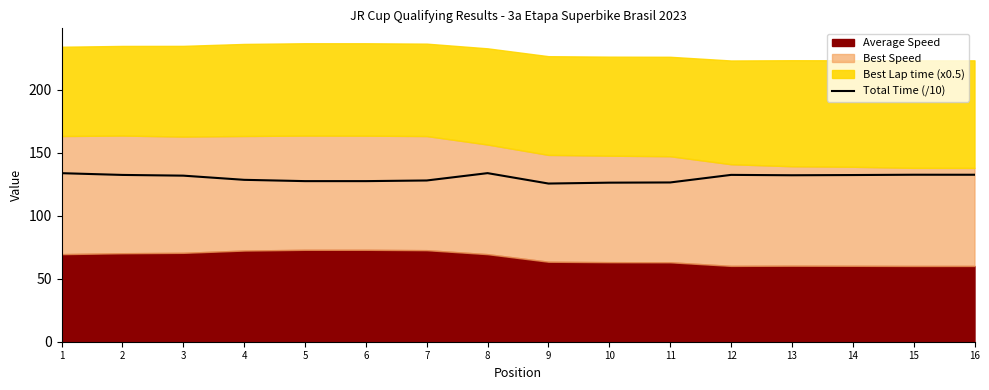

Is it true that the value at 13 is 39.9?

False